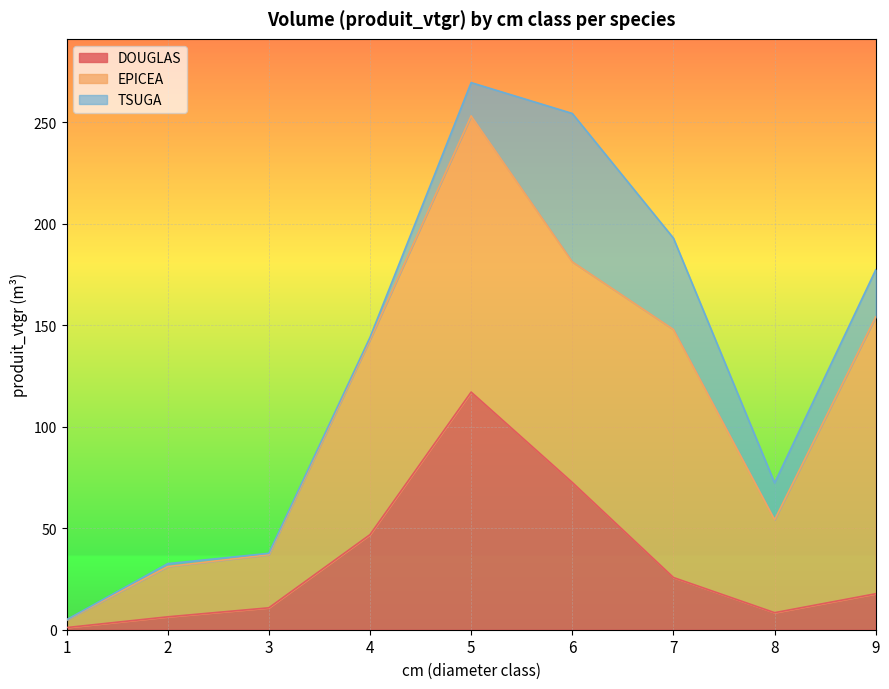

Reading left to right, what are all the values shown in this chart?

DOUGLAS: 1=1.1	2=6.3	3=10.8	4=46.8	5=117.0	6=72.5	7=25.7	8=8.4	9=17.7
EPICEA: 1=3.7	2=24.7	3=26.1	4=96.0	5=136.0	6=108.6	7=122.1	8=45.8	9=136.3
TSUGA: 1=0.1	2=1.4	3=0.7	4=1.2	5=16.4	6=73.1	7=45.0	8=18.2	9=23.2